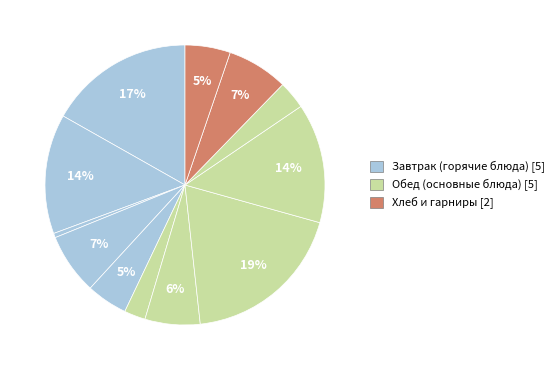

How many slices are in this pie chart?

12